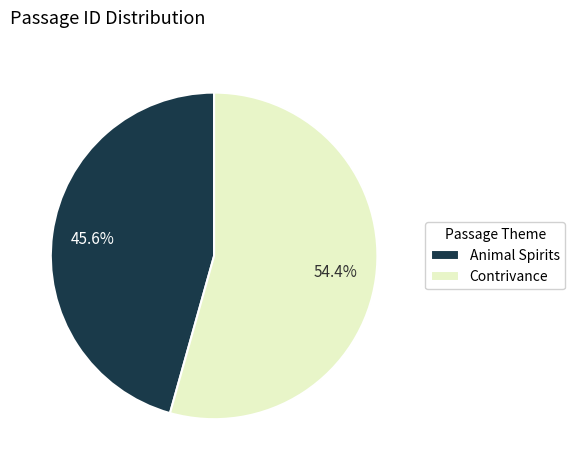

How many segments does this pie chart have?

2